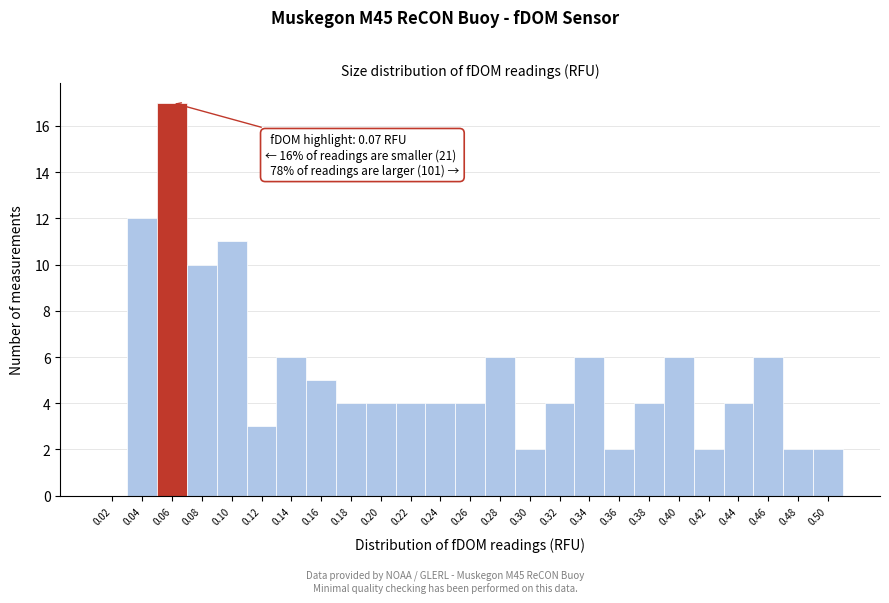

Reading left to right, list all the values displayed in this chart.

0.02=0	0.04=12	0.06=17	0.08=10	0.10=11	0.12=3	0.14=6	0.16=5	0.18=4	0.20=4	0.22=4	0.24=4	0.26=4	0.28=6	0.30=2	0.32=4	0.34=6	0.36=2	0.38=4	0.40=6	0.42=2	0.44=4	0.46=6	0.48=2	0.50=2